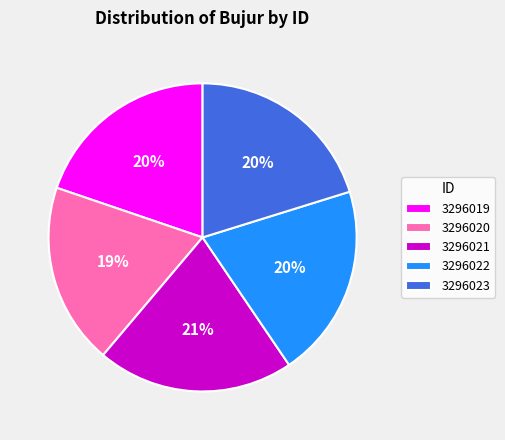

Which slice is the smallest?

3296020